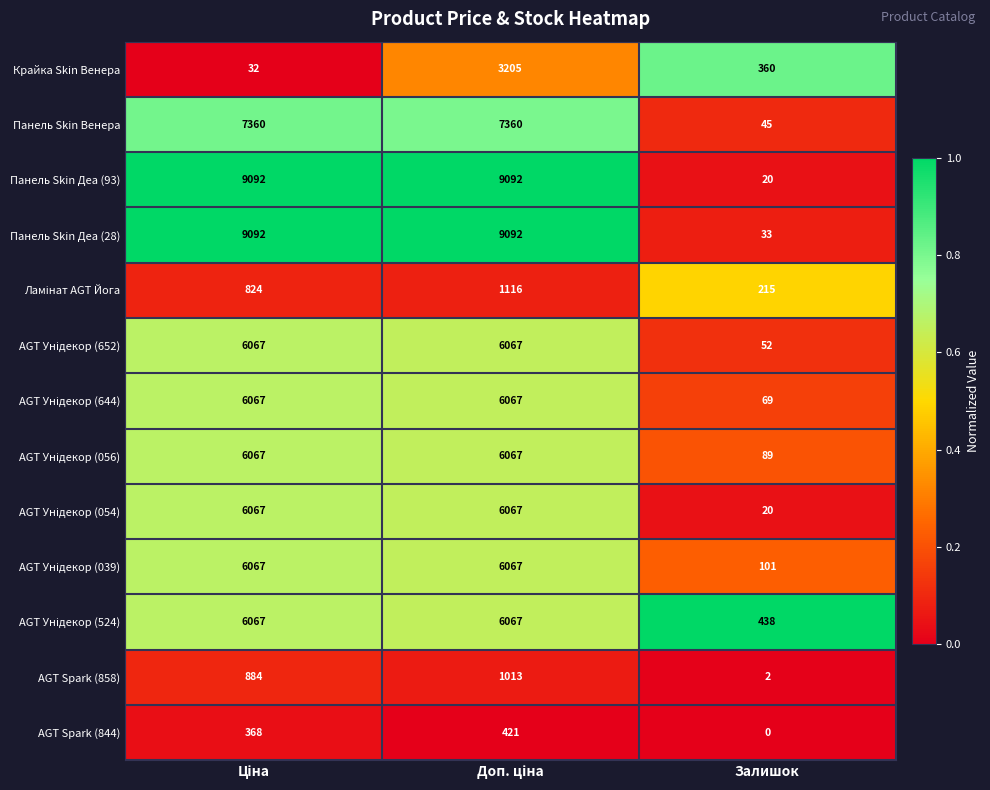

How many AGT Spark (844) values are between 0 and 421?

3